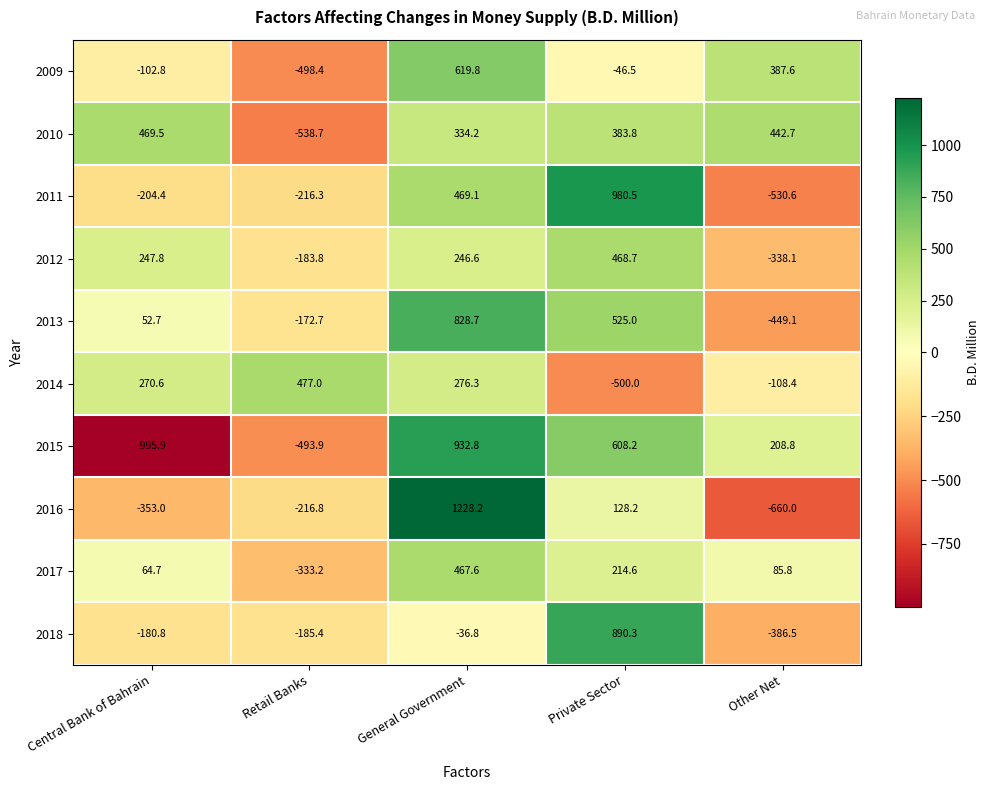

Which series has the largest total across all categories?

2010